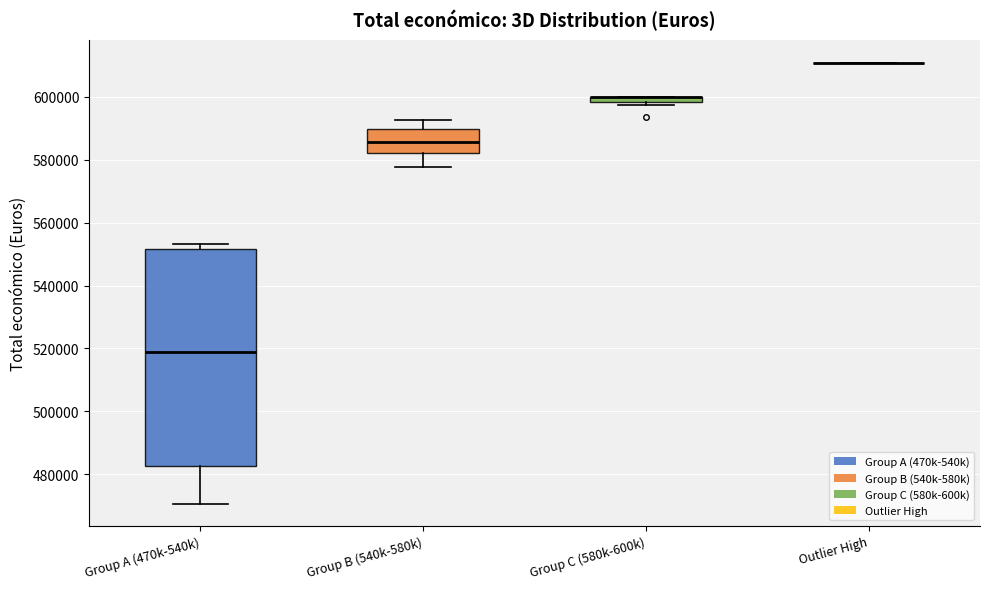

Where does the lower whisker of the box for Group B (540k-580k) end on the y-axis? The values are not printed on the chart, so give them approximately, as read against the axis.

578000